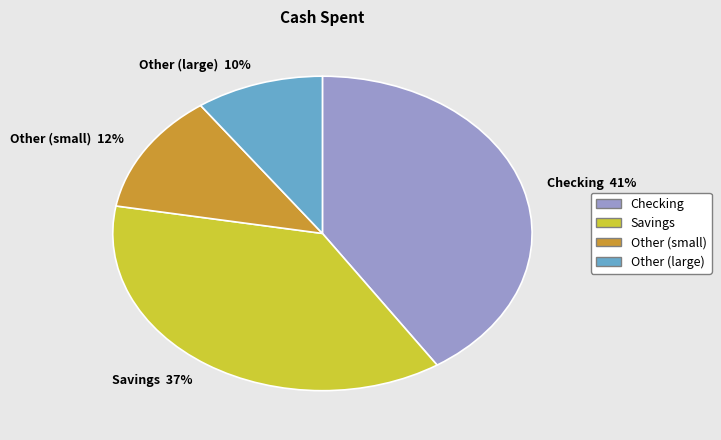

Do Other (small) 12% and Savings 37% together represent more than half of the pie?

No